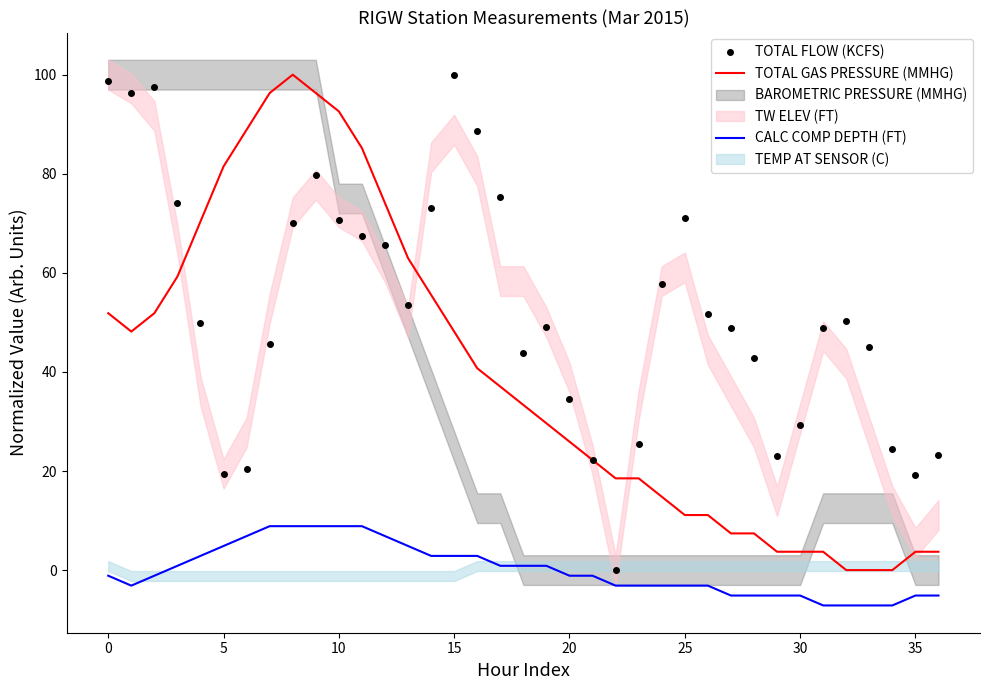

Is it true that TOTAL GAS PRESSURE (MMHG) equals 81.5 at 5?

True